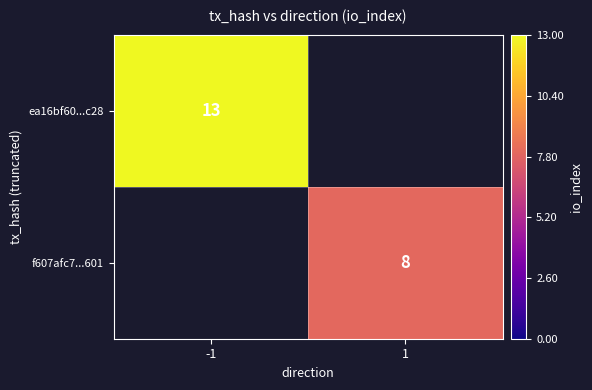

Count the number of data series in this chart.

2